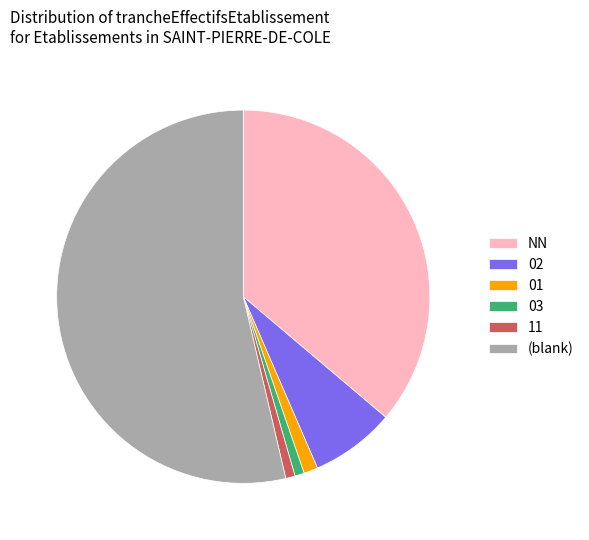

Count the number of slices in the pie.

6